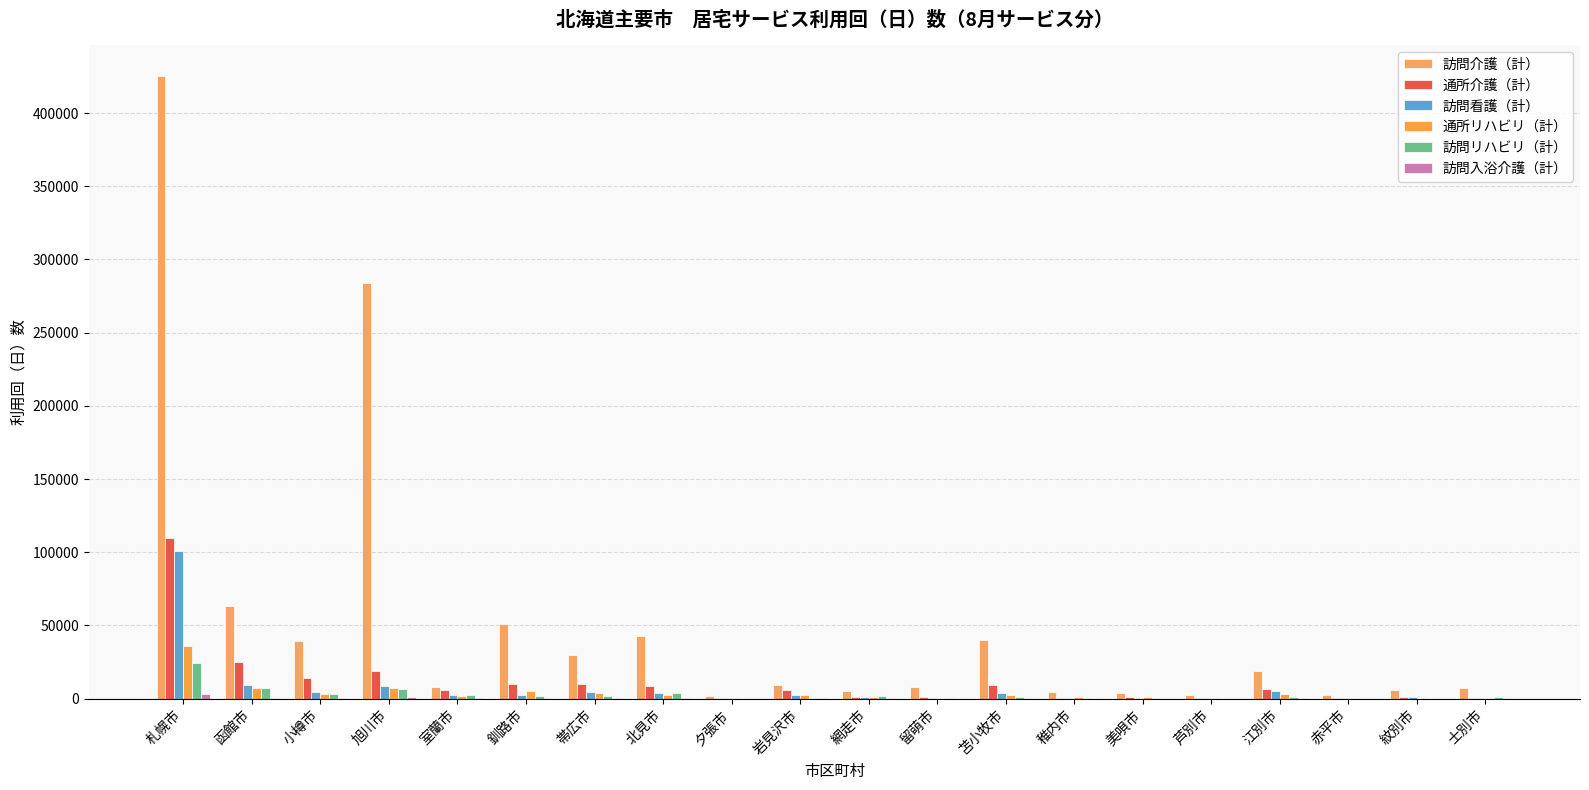

At 美唄市, list the series in order from largest to smallest.

訪問介護（計）, 通所介護（計）, 通所リハビリ（計）, 訪問看護（計）, 訪問リハビリ（計）, 訪問入浴介護（計）